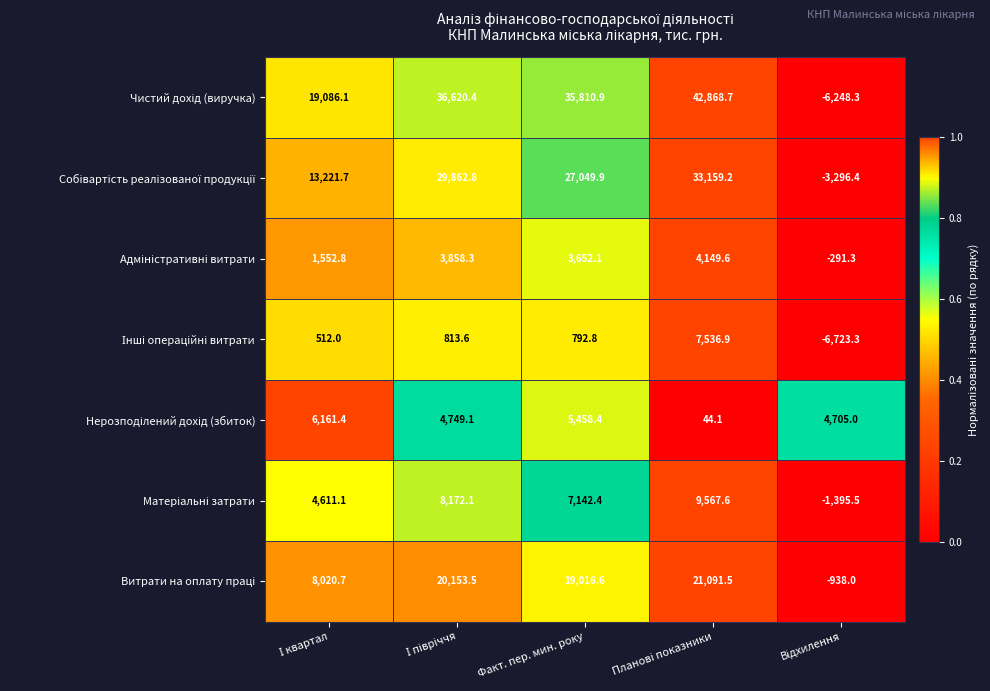

What is the smallest value displayed?

-6723.3